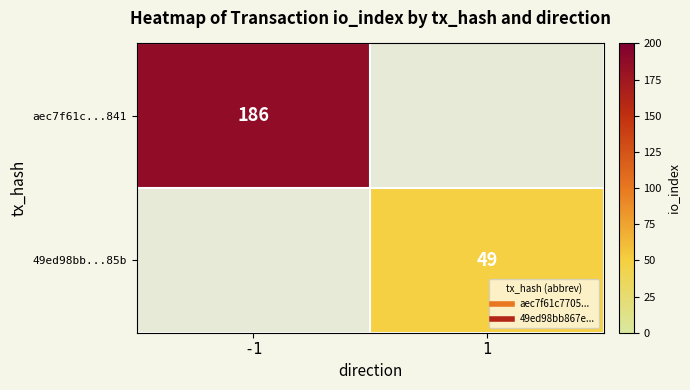

Count the number of categories in the chart.

2